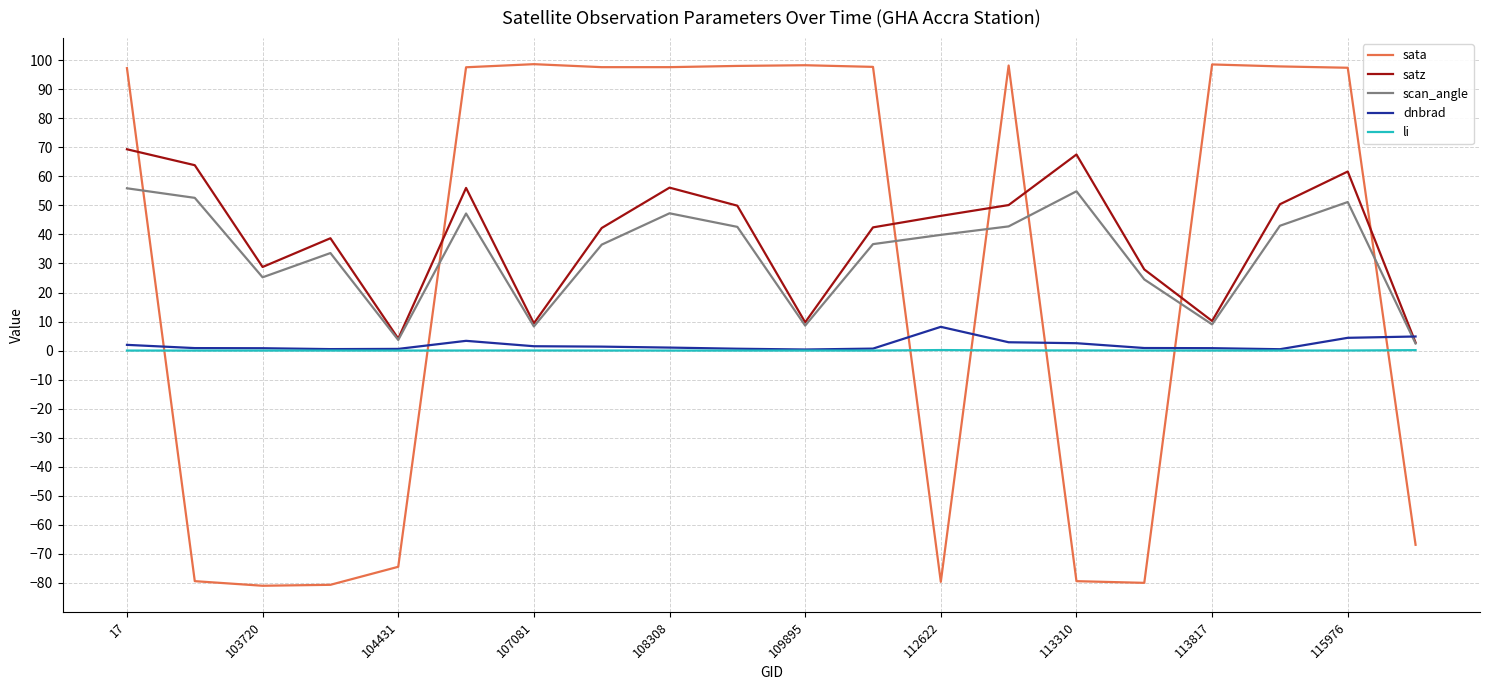

What is the smallest value displayed?

-81.0